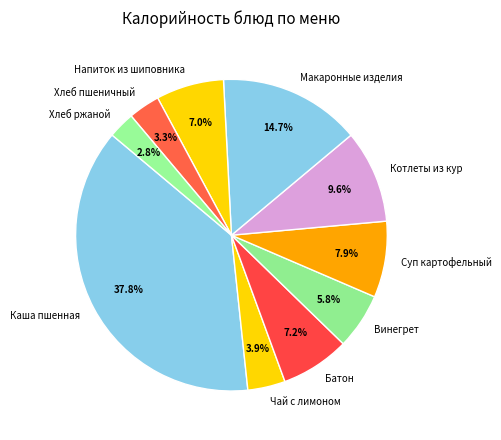

Is it true that Хлеб ржаной is 3% of the pie?

True